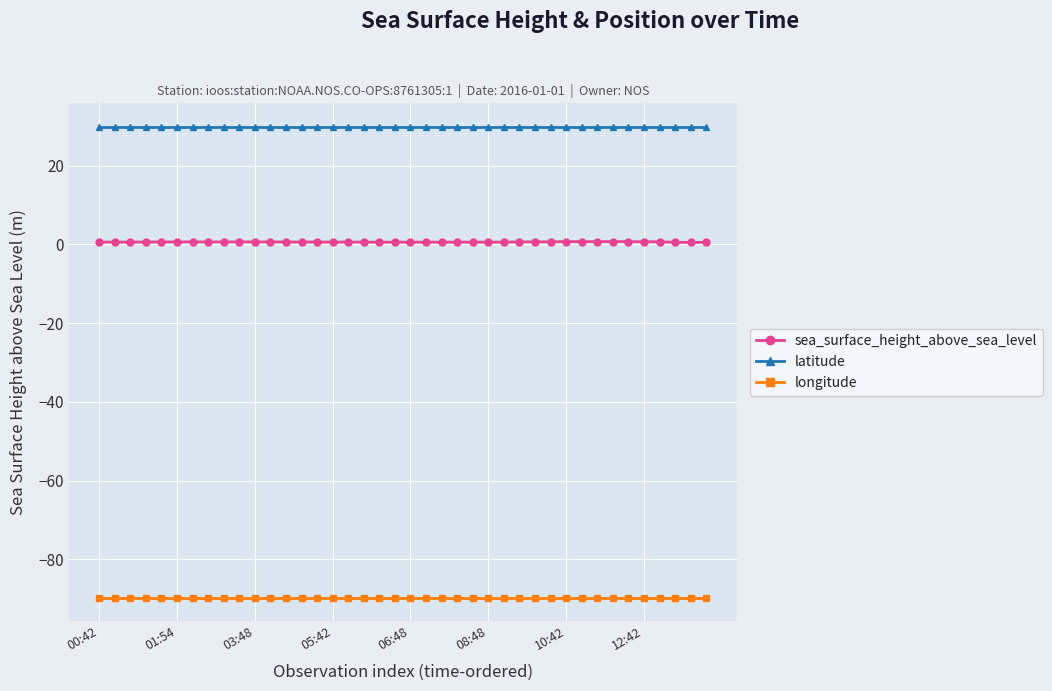

Which series has the largest total across all categories?

latitude